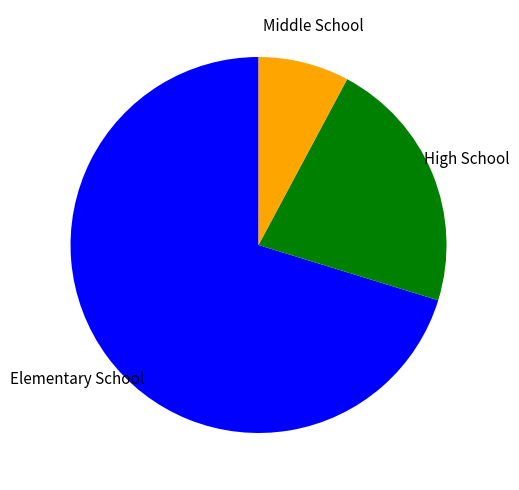

Is there a majority slice in this chart?

Yes